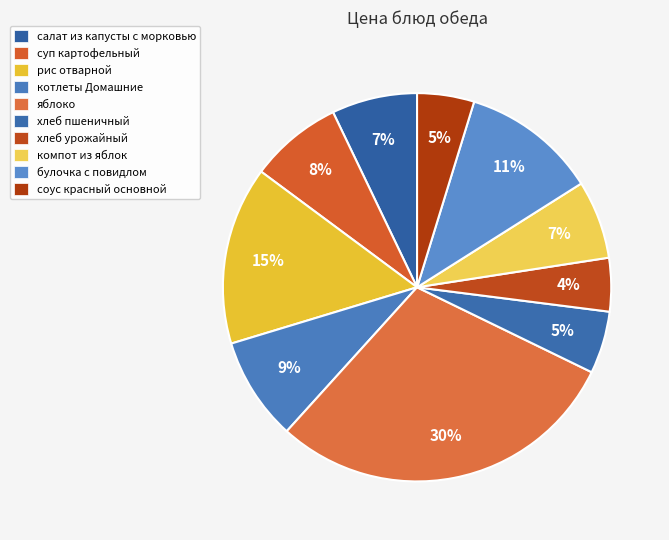

What is the smallest slice in the pie chart?

хлеб урожайный